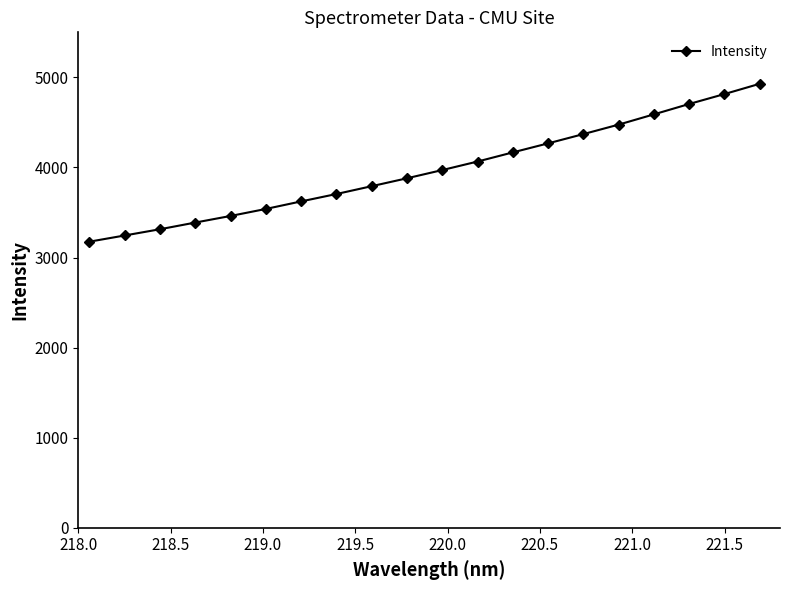

What is the difference between the second highest and minimum values?

1639.1